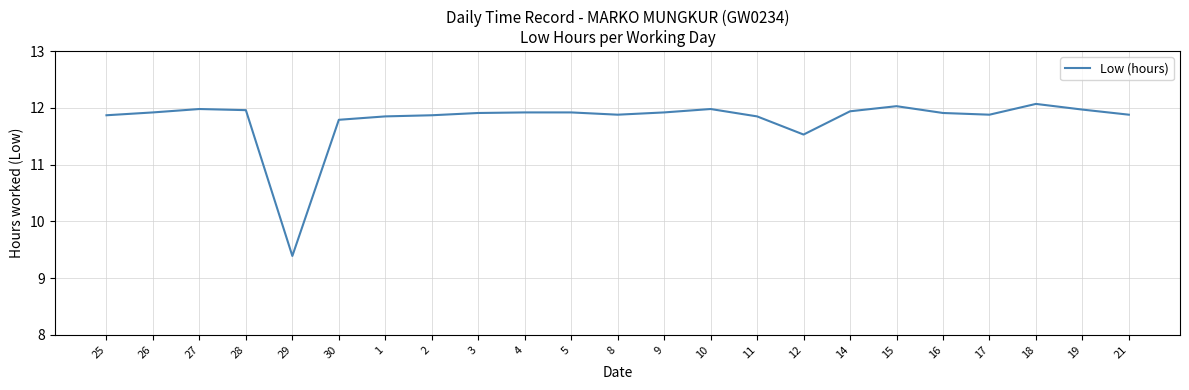

At which label is the value closest to 10?

29